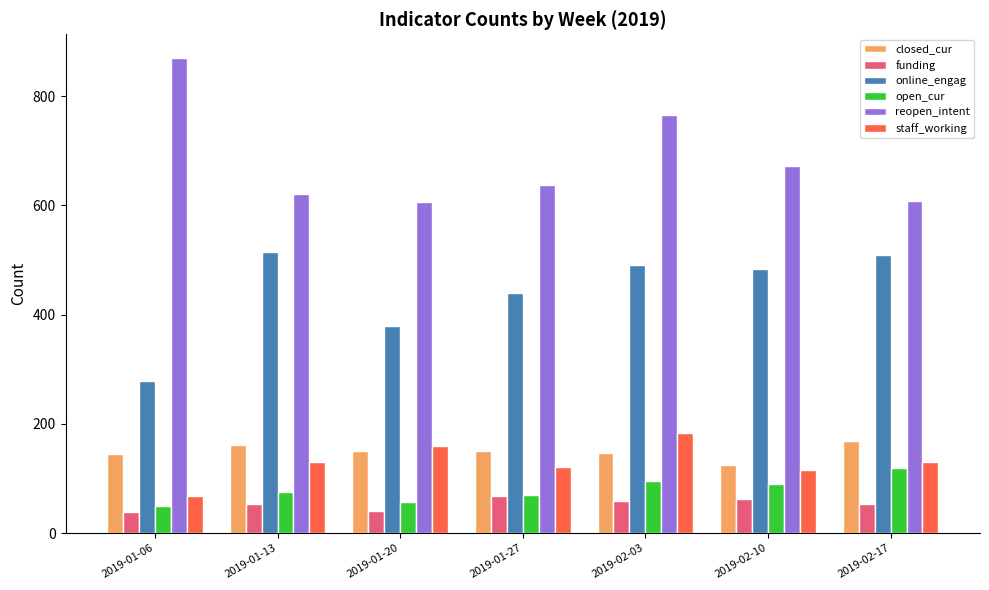

What is the spread (max minus min) of values at 2019-02-03?

707